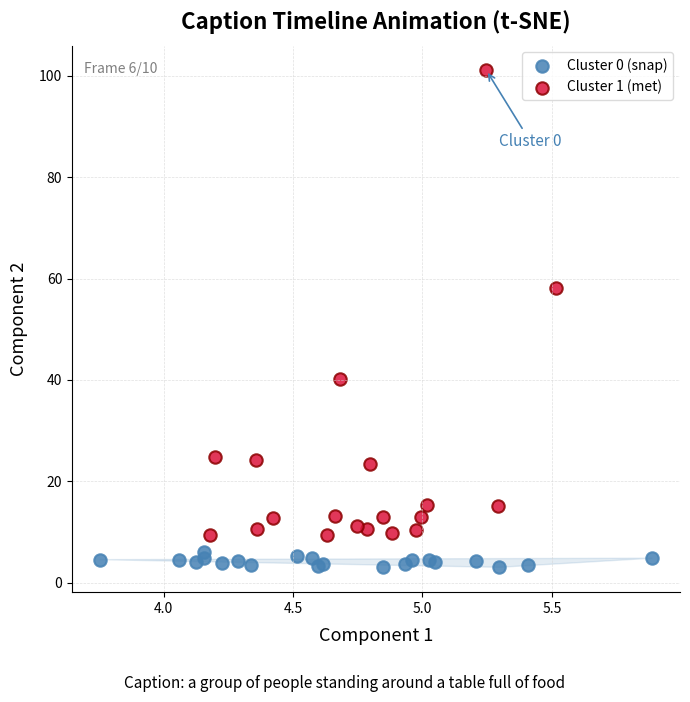

What are all the series names shown in the legend?

Cluster 0 (snap), Cluster 1 (met)